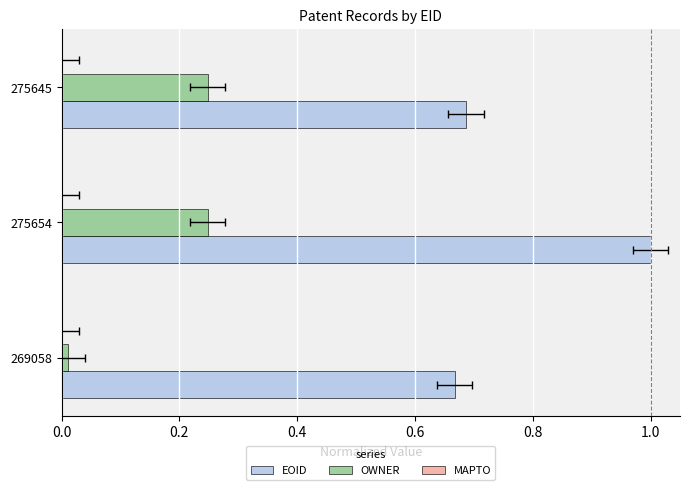

Between 0.0 and 0.4, which series saw the biggest shift?

OWNER